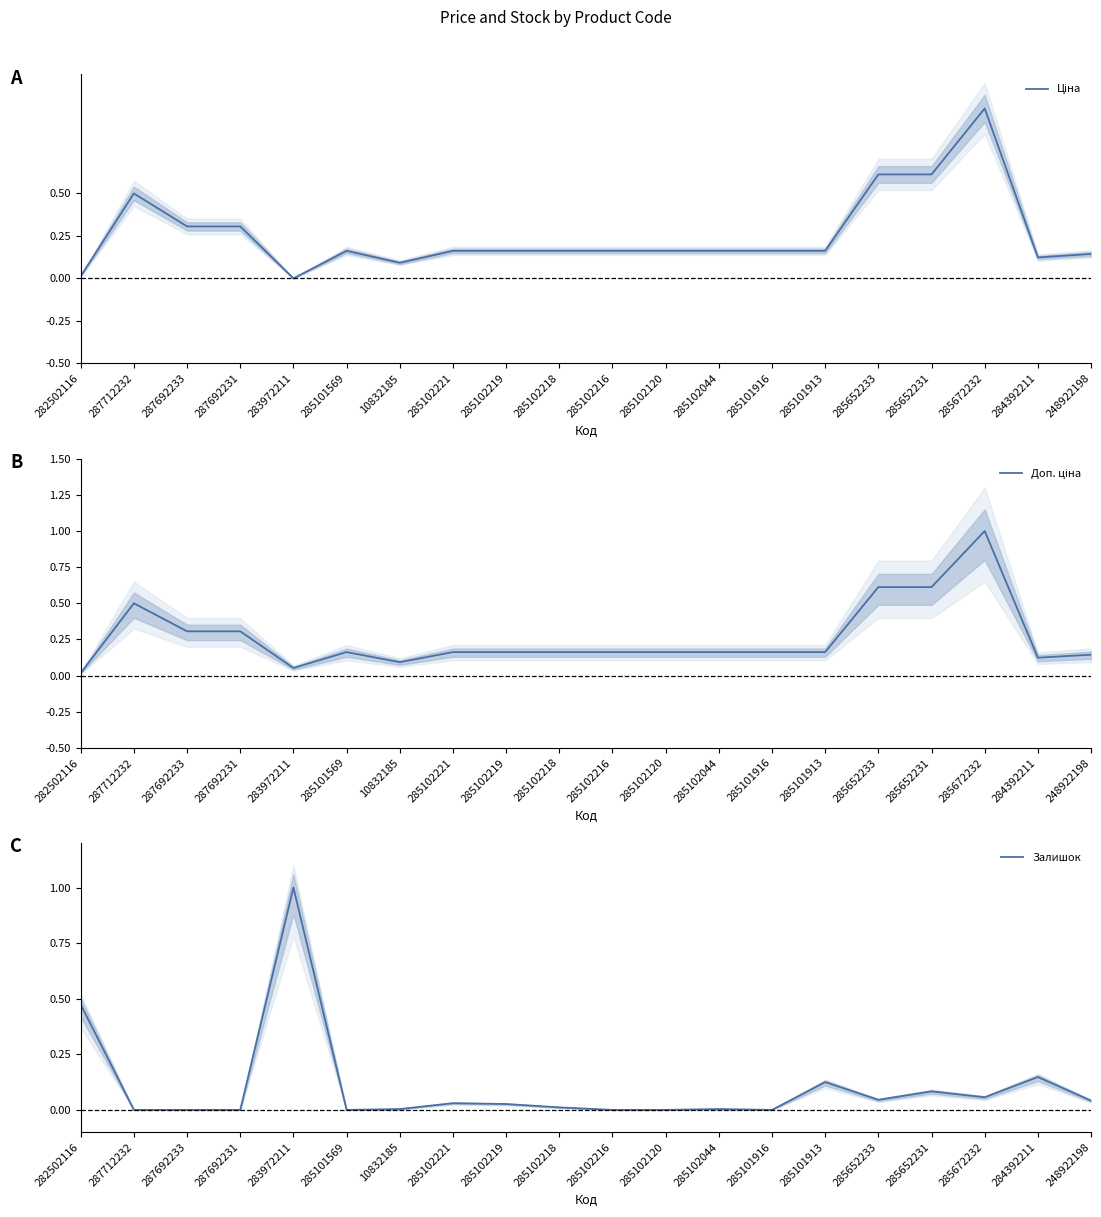

What is the total value across all series at 248922198?

0.3